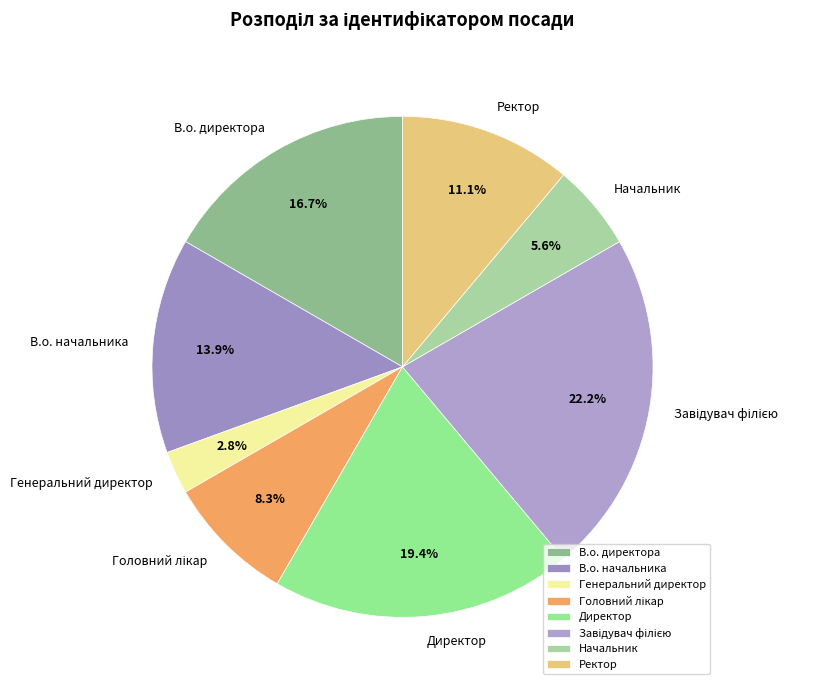

Which category has the smallest portion of the pie?

Генеральний директор